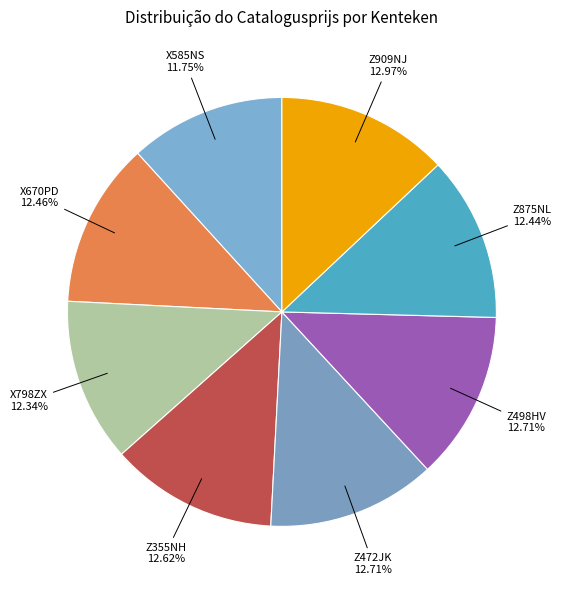

To the nearest percent, what is the average slice percentage?

12%